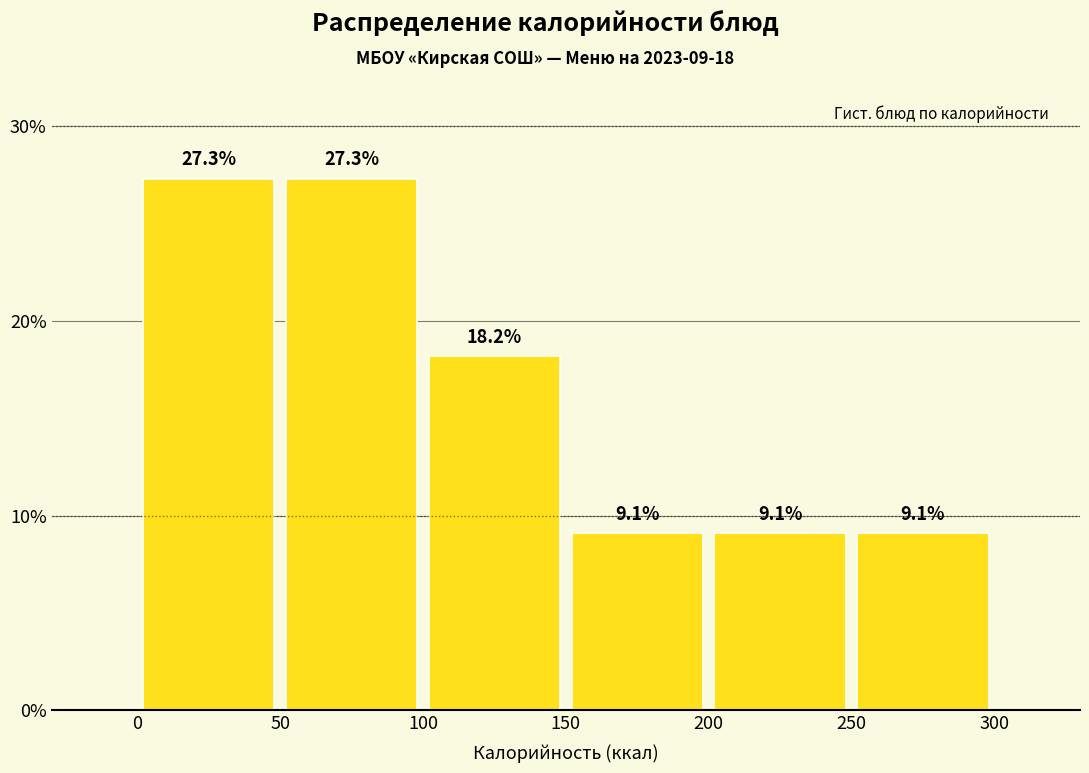

Reading left to right, list every bar in this chart as the range it spans on the x-axis followed by its height.

0 to 50: 27.3
50 to 100: 27.3
100 to 150: 18.2
150 to 200: 9.1
200 to 250: 9.1
250 to 300: 9.1